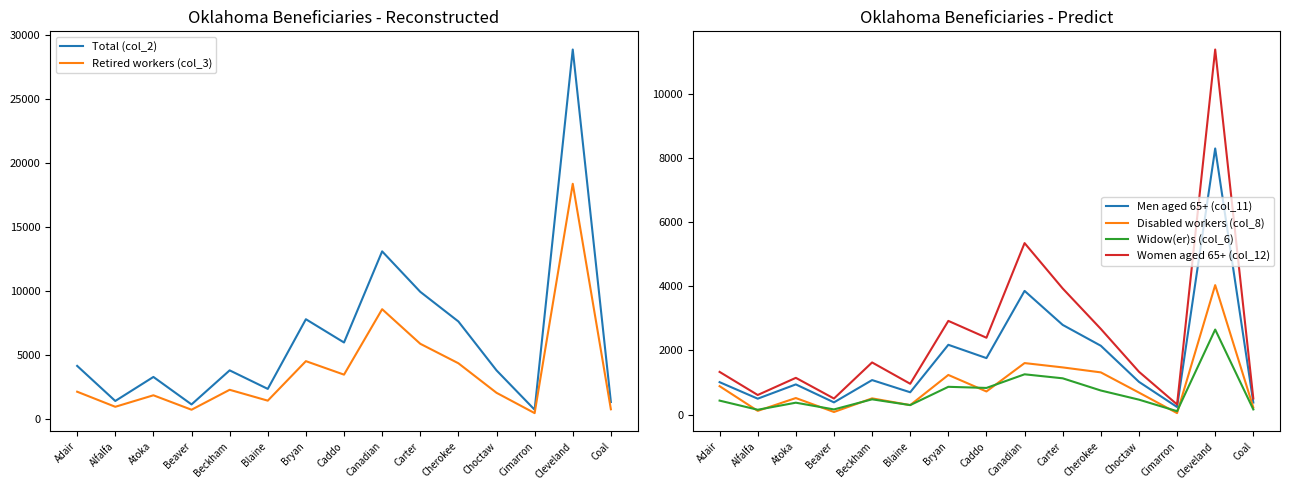

True or false: Women aged 65+ (col_12) has a value of 655 at Coal.

False